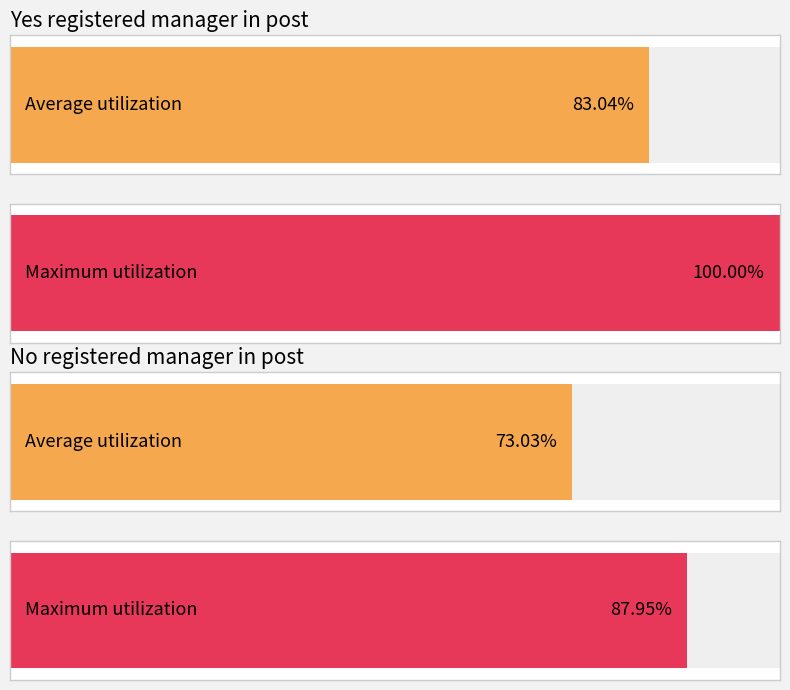

Between 11 and 6, which is larger?

11